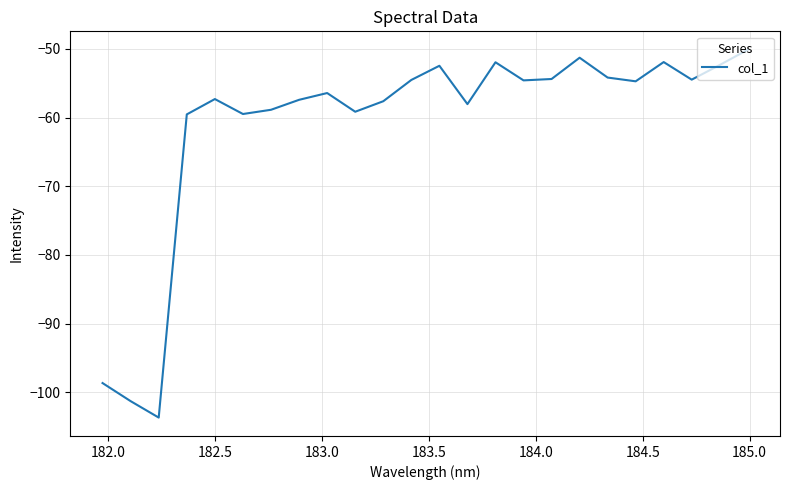

What is the smallest value displayed?

-103.7